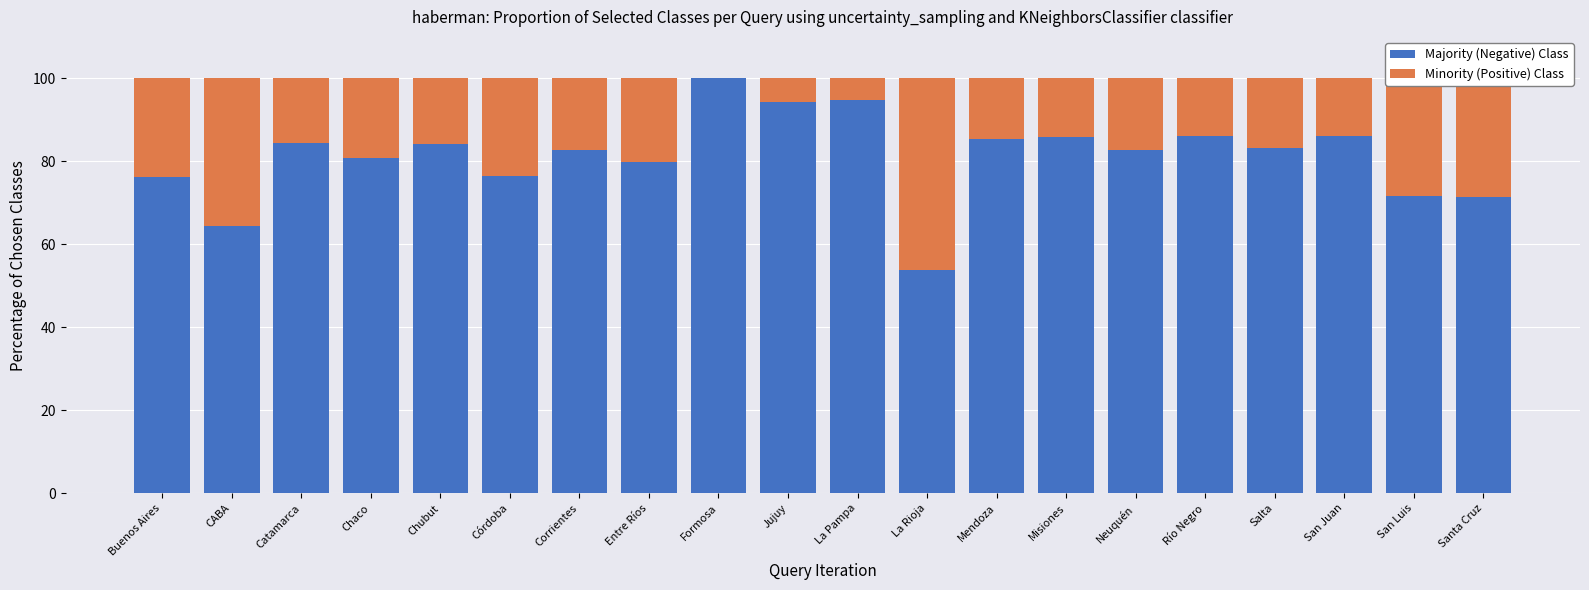

Count the number of data series in this chart.

2